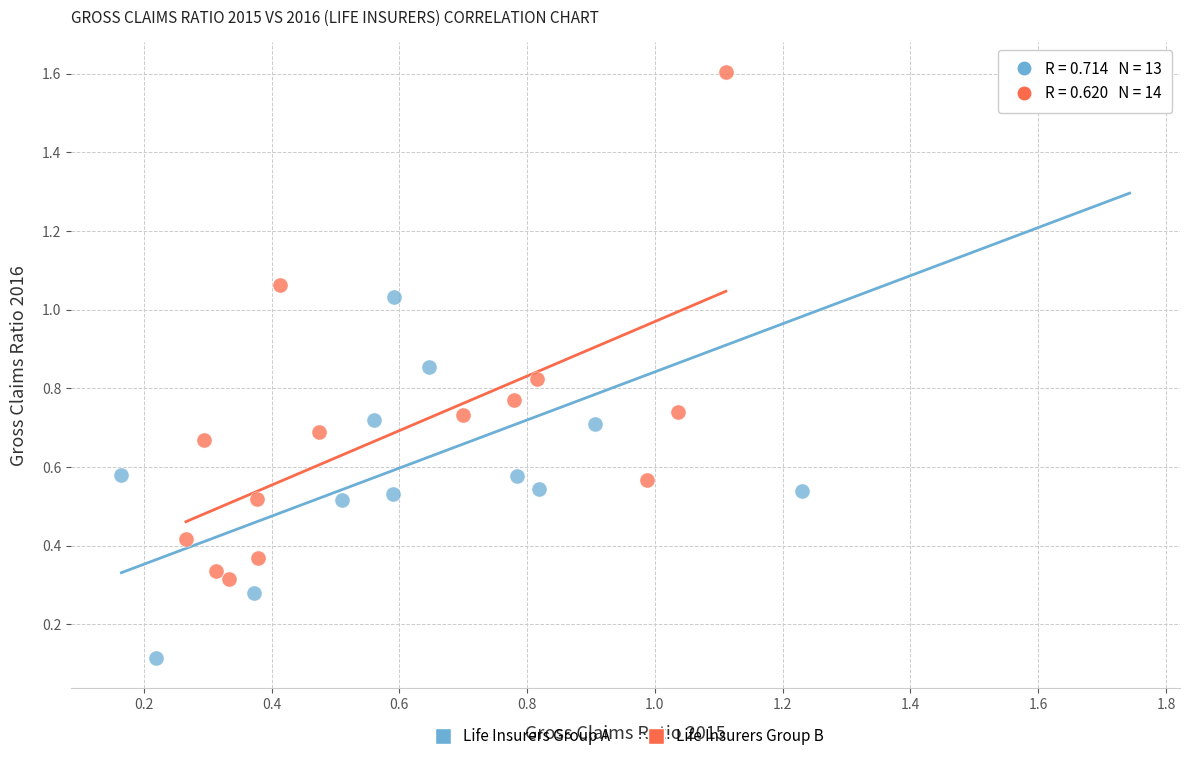

Which series reaches the minimum Y coordinate?

Life Insurers Group A